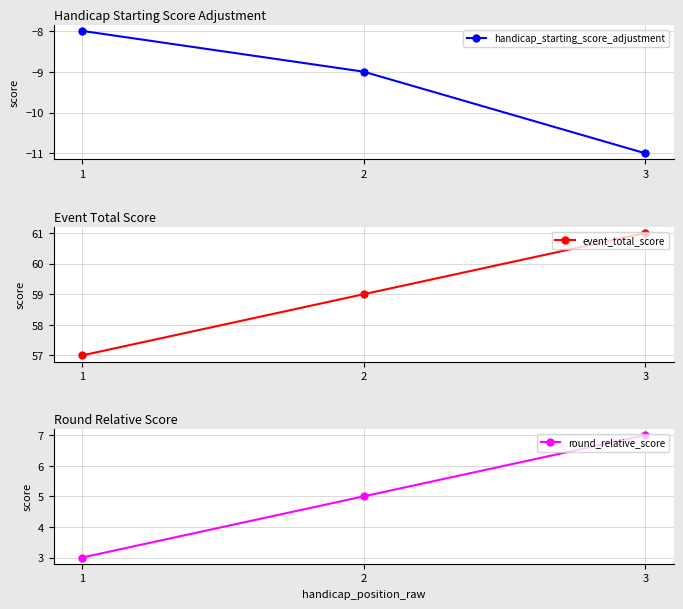

Reading left to right, extract all data points from this chart.

handicap_starting_score_adjustment: -8	-9	-11
event_total_score: 57	59	61
round_relative_score: 3	5	7